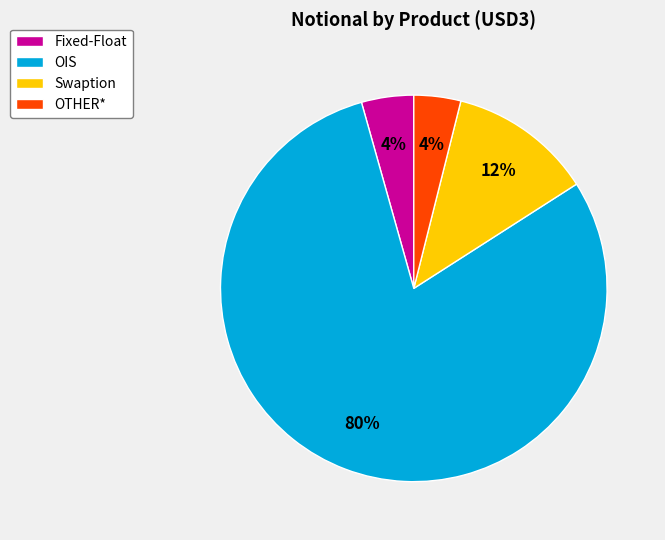

Between Swaption and OTHER*, which is larger?

Swaption